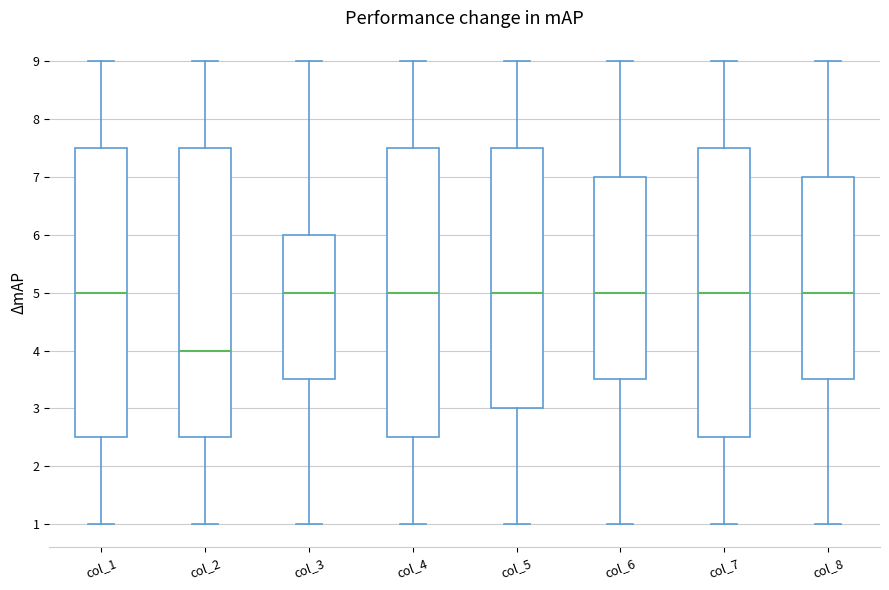

Reading left to right, read every box against the y-axis: the position of its median line, the range the box covers, and the ends of its whiskers. The values are not printed on the chart, so give them approximately, as read against the axis.

col_1: median 5.0, box 2.5 to 7.5, whiskers 1.0 to 9.0
col_2: median 4.0, box 2.5 to 7.5, whiskers 1.0 to 9.0
col_3: median 5.0, box 3.5 to 6.0, whiskers 1.0 to 9.0
col_4: median 5.0, box 2.5 to 7.5, whiskers 1.0 to 9.0
col_5: median 5.0, box 3.0 to 7.5, whiskers 1.0 to 9.0
col_6: median 5.0, box 3.5 to 7.0, whiskers 1.0 to 9.0
col_7: median 5.0, box 2.5 to 7.5, whiskers 1.0 to 9.0
col_8: median 5.0, box 3.5 to 7.0, whiskers 1.0 to 9.0